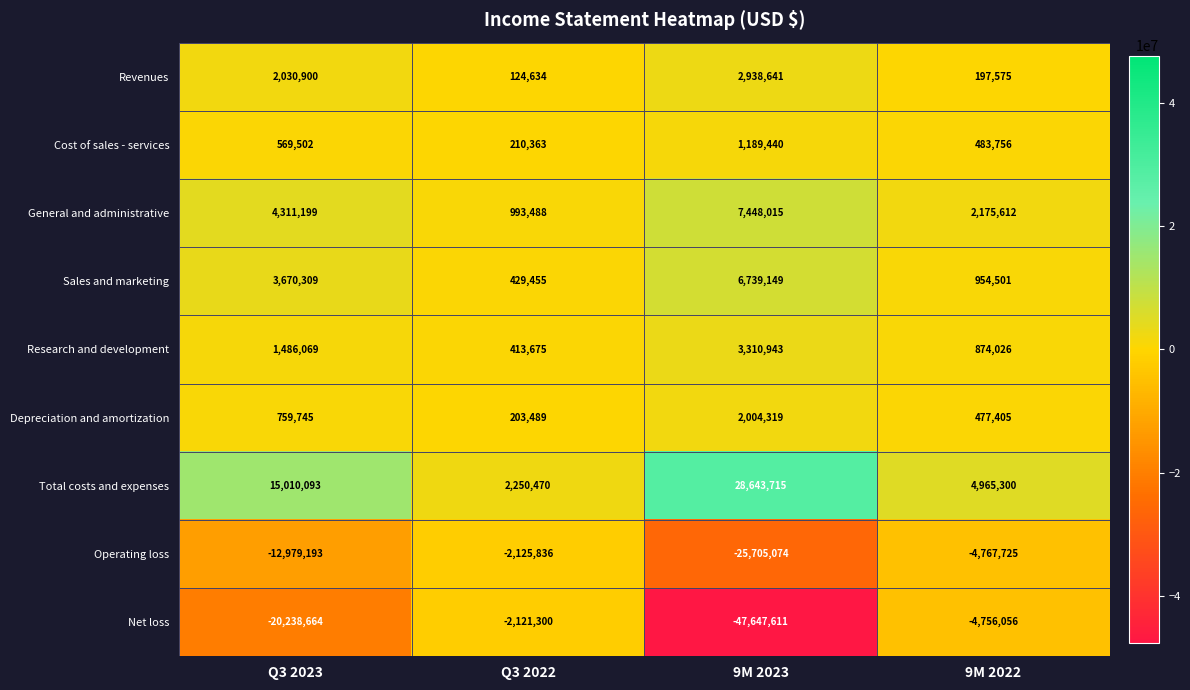

Count the number of categories in the chart.

4